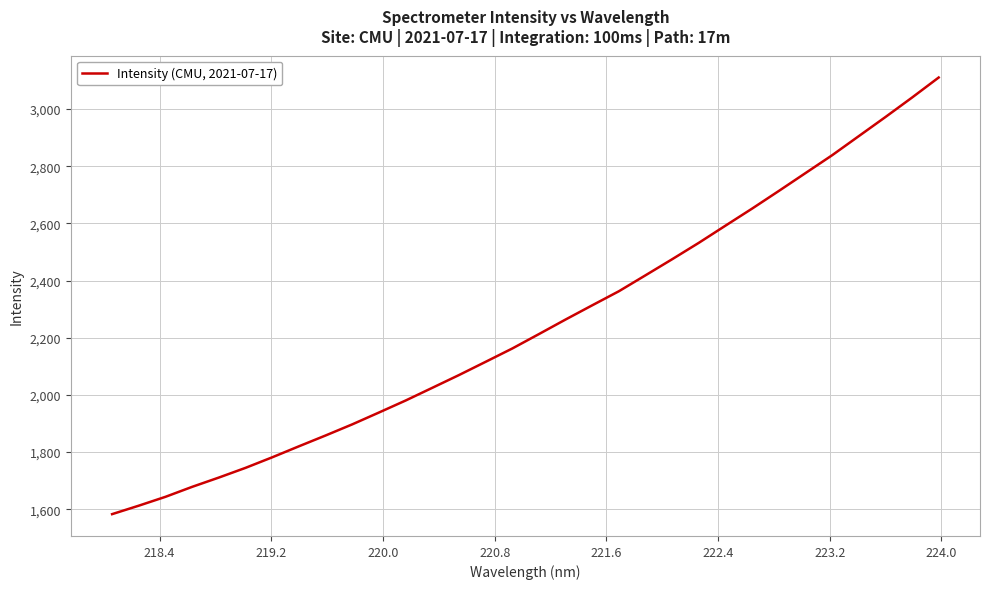

What is the maximum value shown in the chart?

3110.7